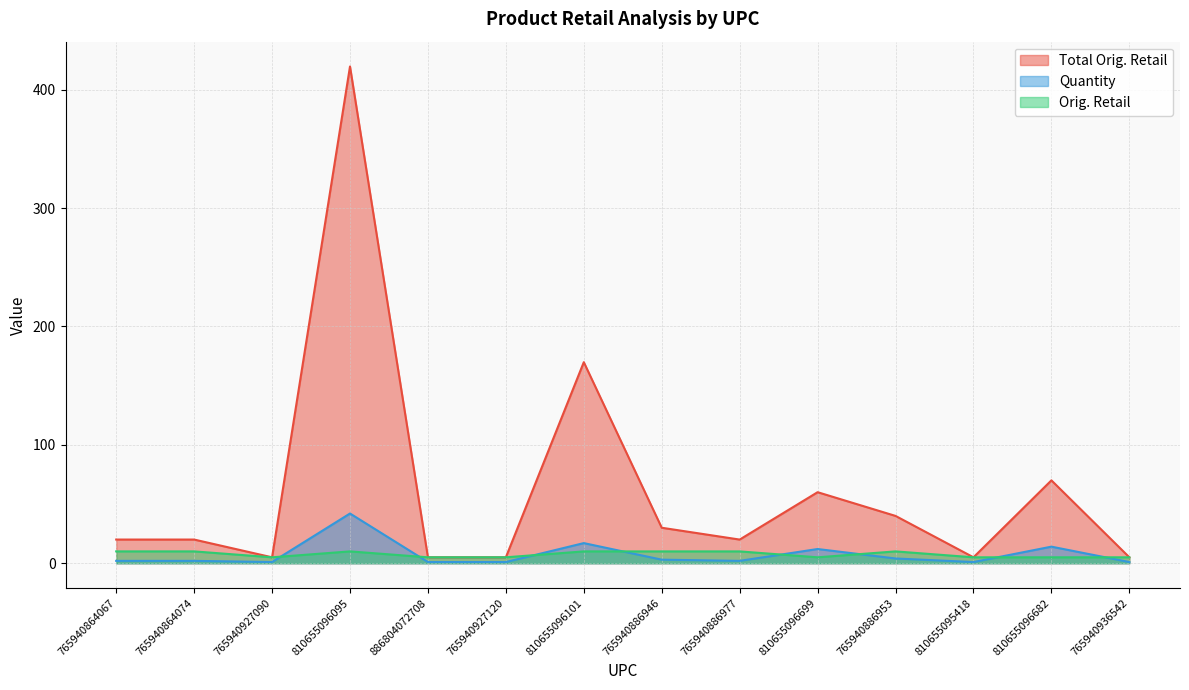

What is the spread (max minus min) of values at 765940886977?

18.0